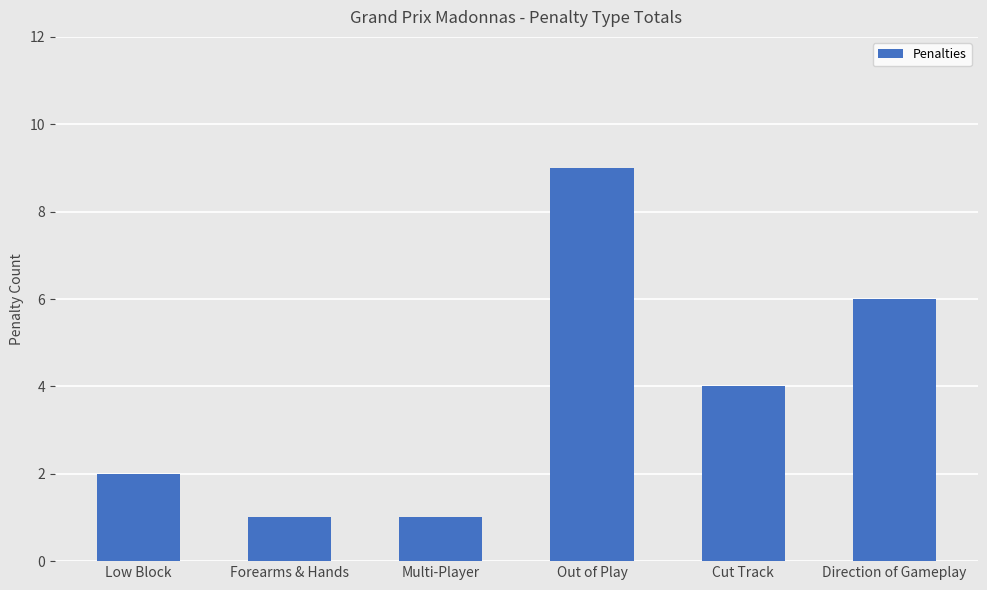

Are the bars grouped side by side (vs. stacked)?

No